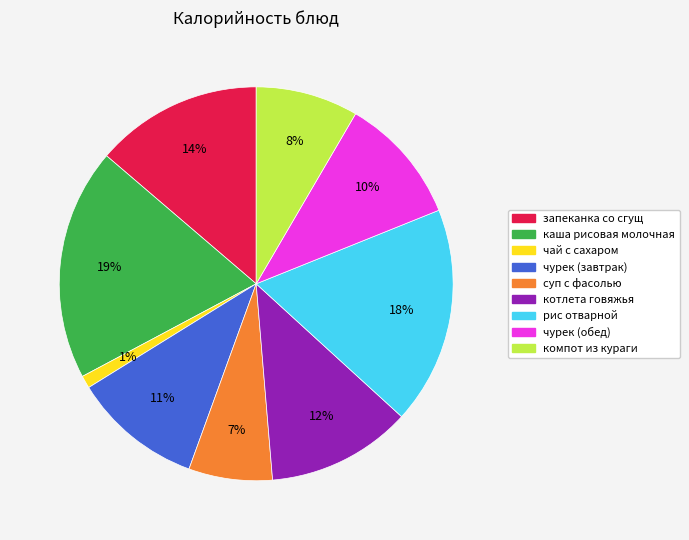

To the nearest percent, what percentage of the pie is запеканка со сгущ?

14%